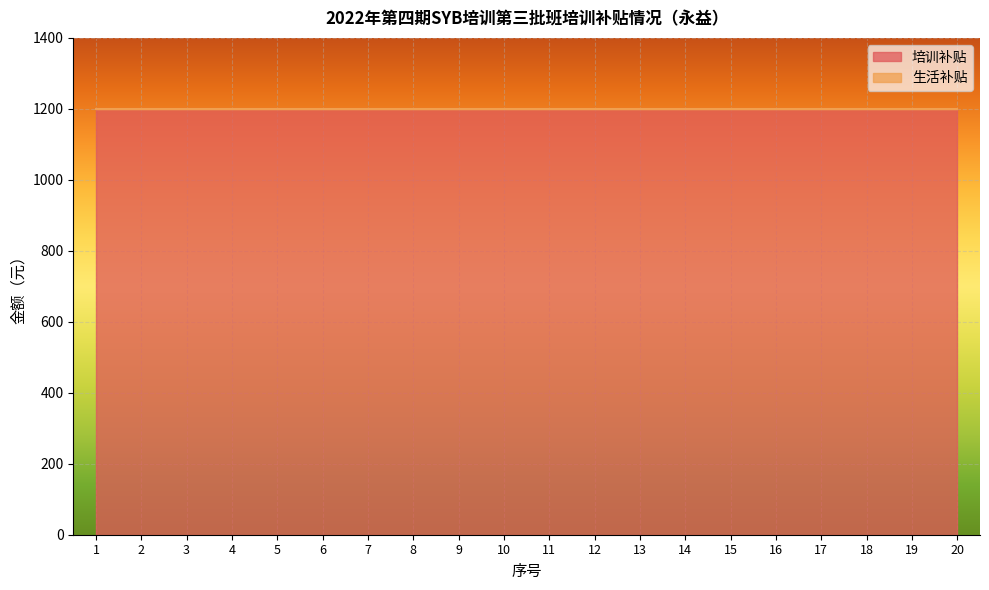

How many lines are shown in the chart?

2